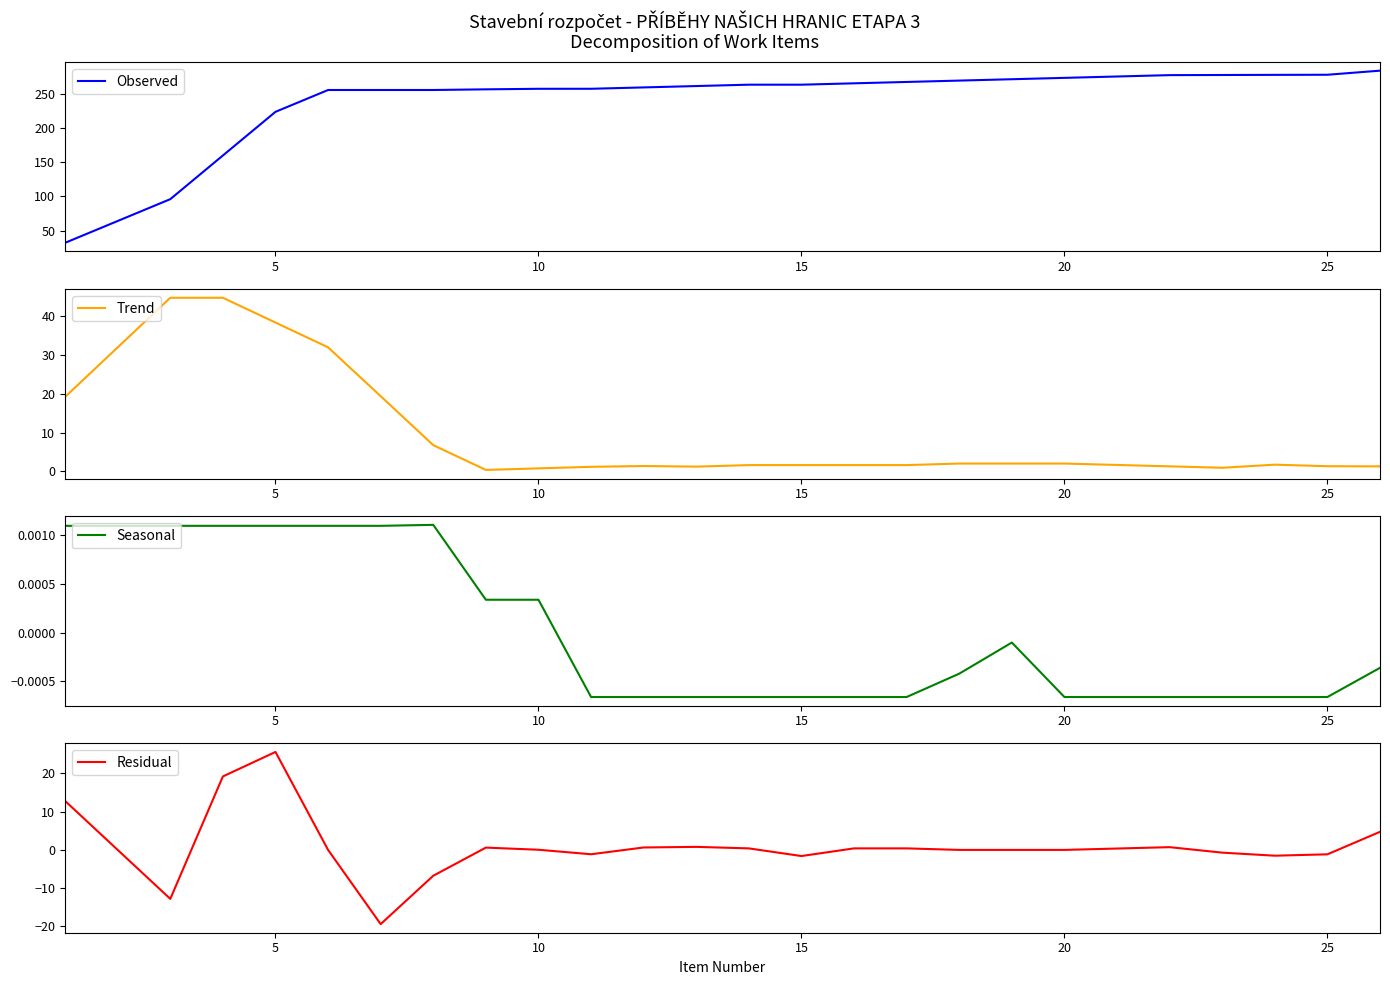

The value of Trend at 25 is 1.3. True or false?

True